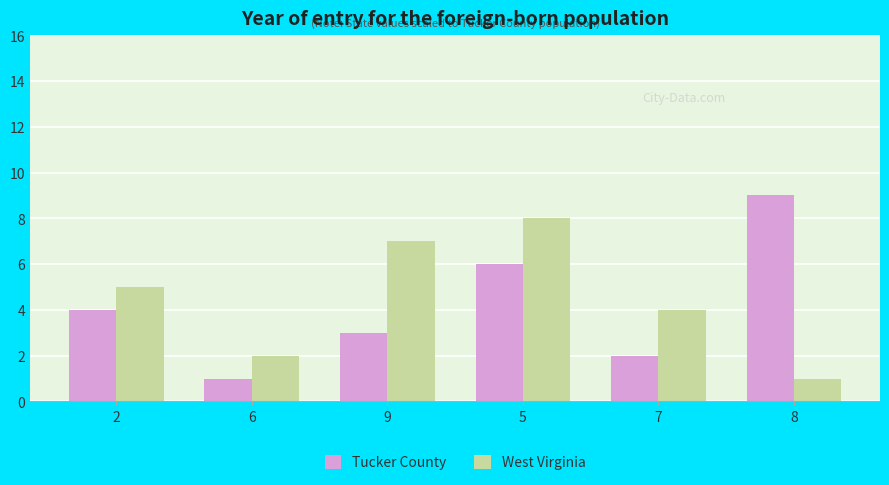

What is the lowest value of the West Virginia series?

1